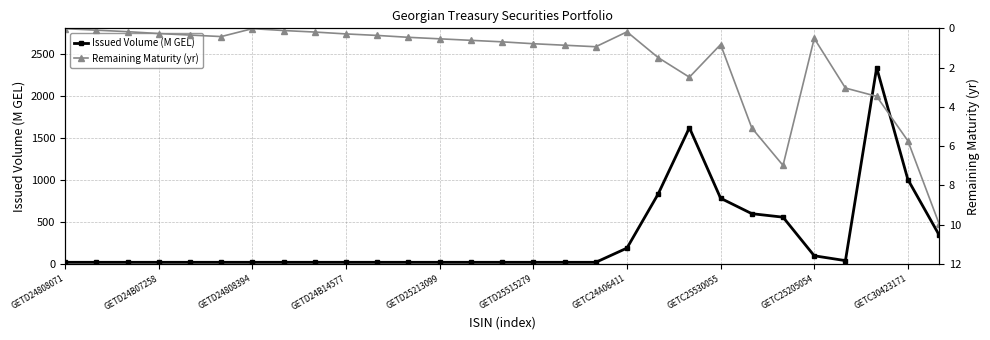

What is the value of the Issued Volume (M GEL) point at the 25th from the left?

97.5